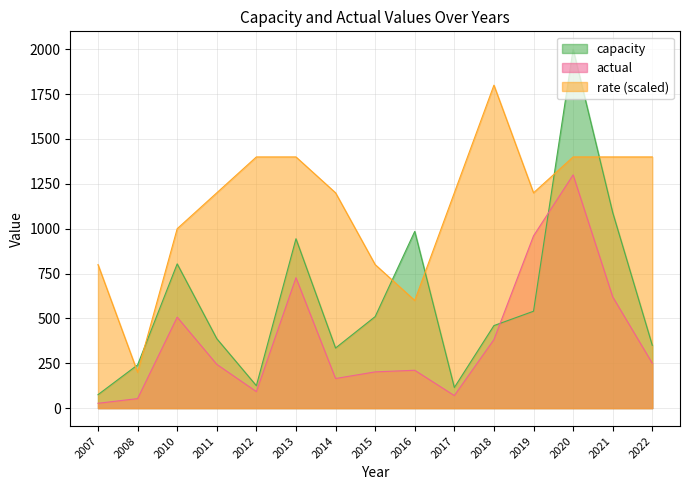

Is the value of rate at 2012 greater than the value of actual at 2015?

Yes